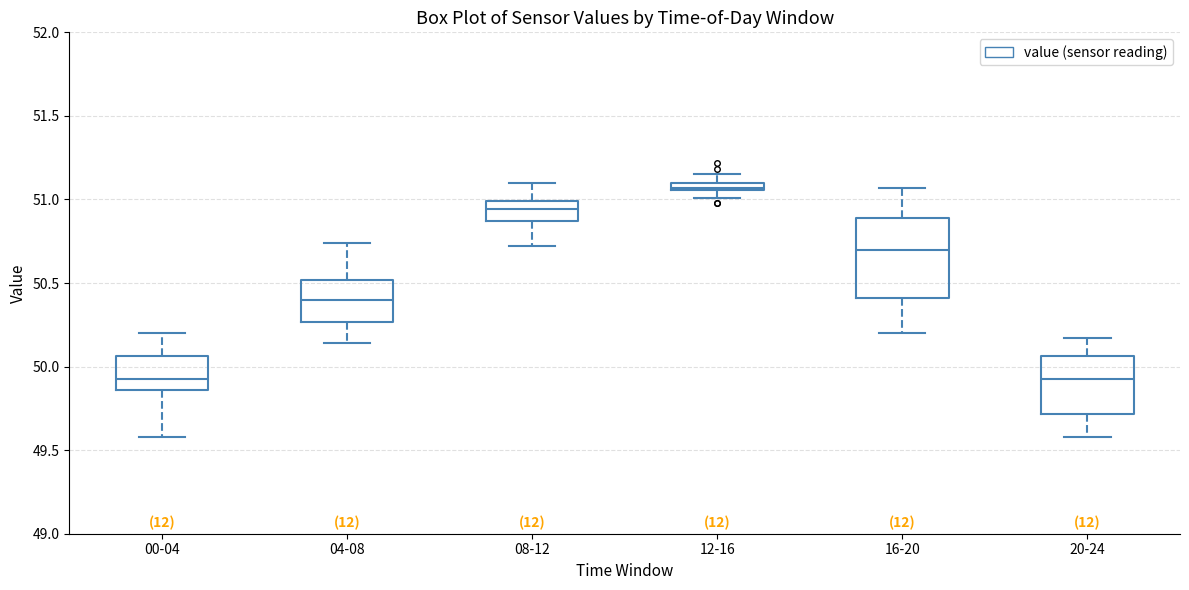

Where does the median line of the box for 20-24 sit on the y-axis? The values are not printed on the chart, so give them approximately, as read against the axis.

49.95